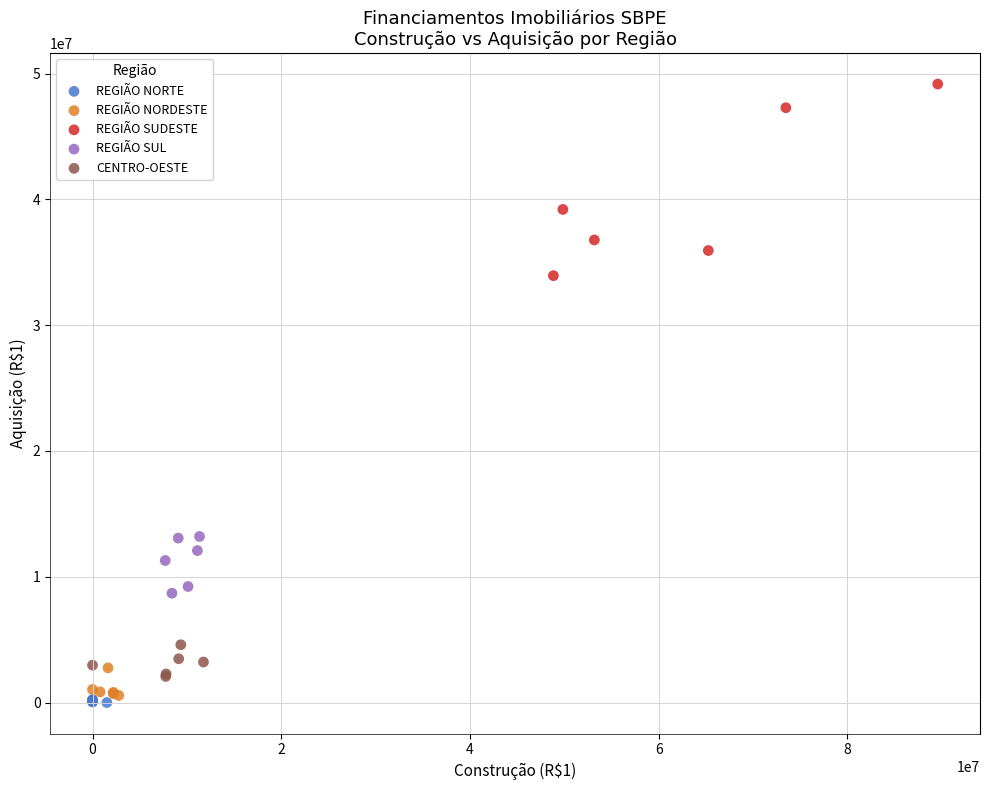

Which series has the largest Y range (max minus min)?

REGIÃO SUDESTE